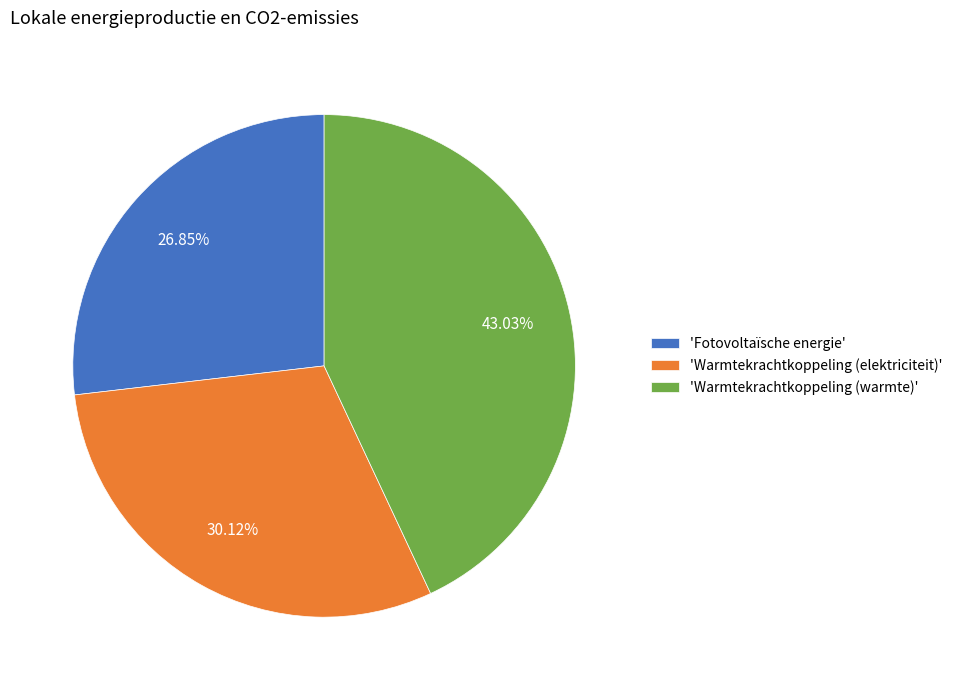

Is there any slice that represents more than half of the pie?

No